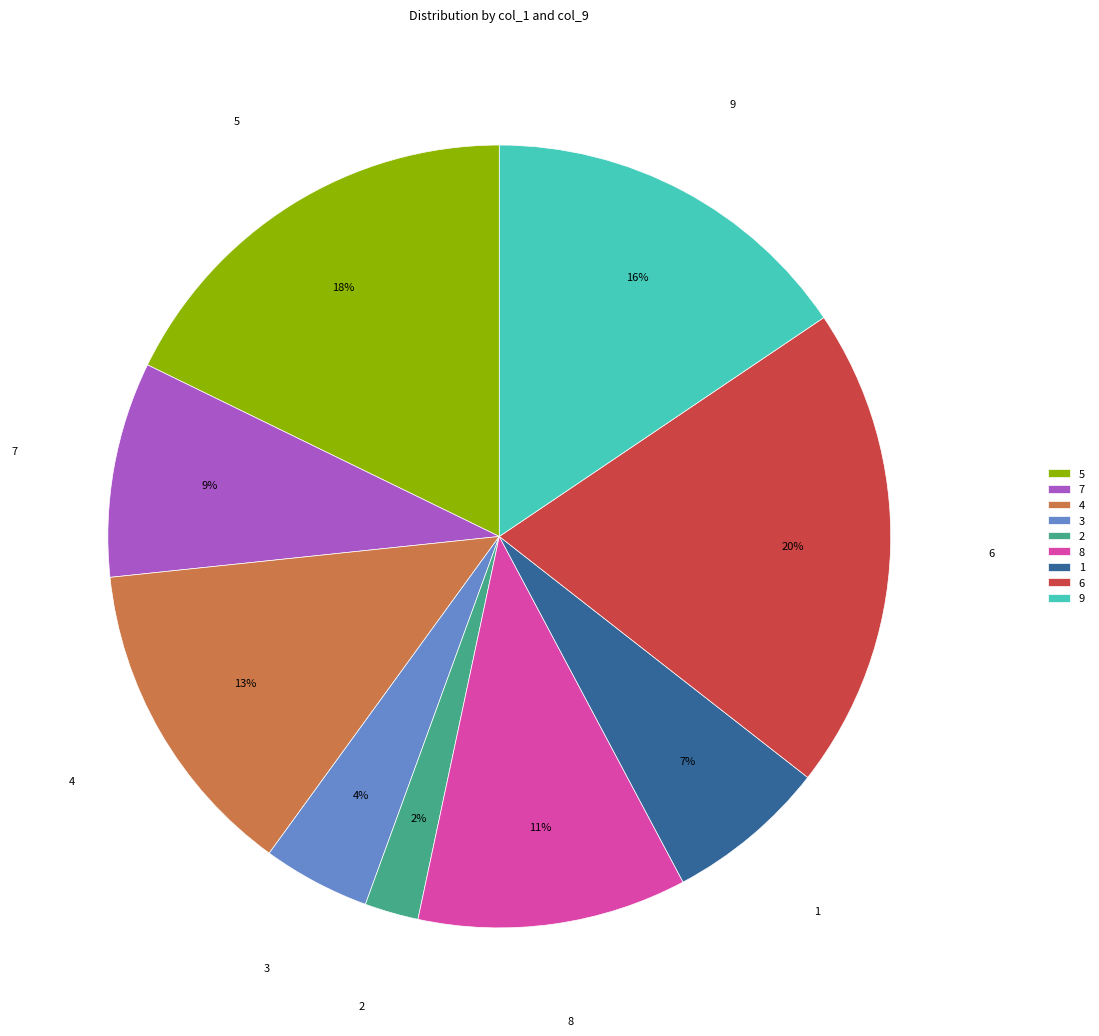

To the nearest percent, what is the difference between the largest and smallest slice percentages?

18%